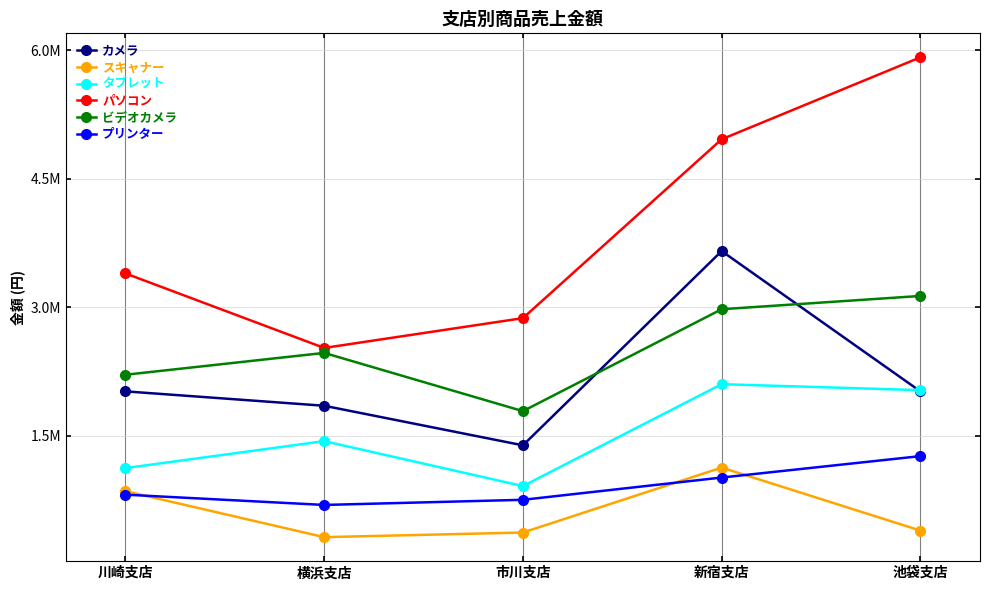

What is the value of the カメラ point at the 2nd from the left?

1848000